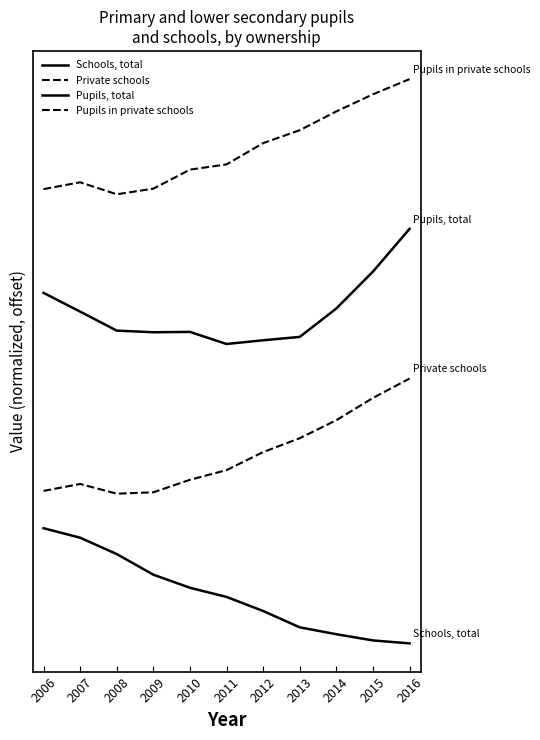

Is this an area chart (filled region under the line)?

No